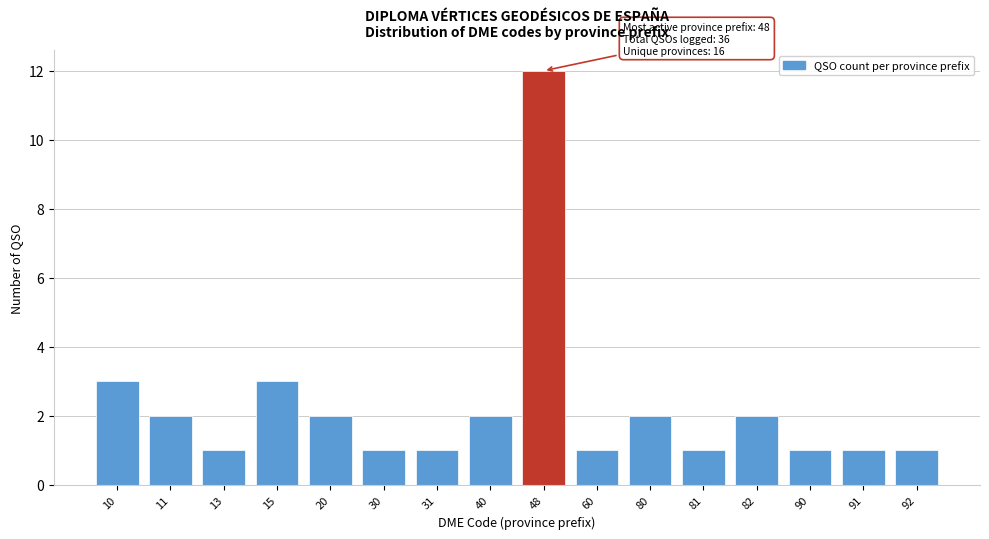

Reading left to right, extract all data points from this chart.

10=3	11=2	13=1	15=3	20=2	30=1	31=1	40=2	48=12	60=1	80=2	81=1	82=2	90=1	91=1	92=1